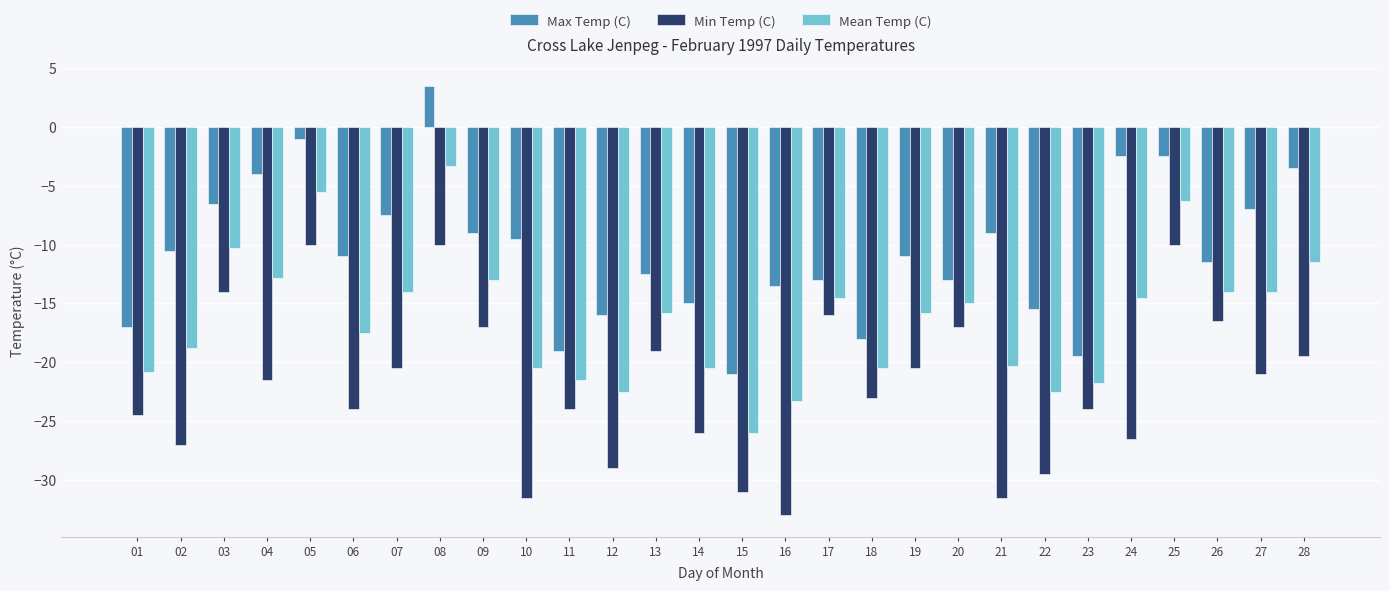

What is the value of the Mean Temp (C) bar at the 10th from the left?

-20.5